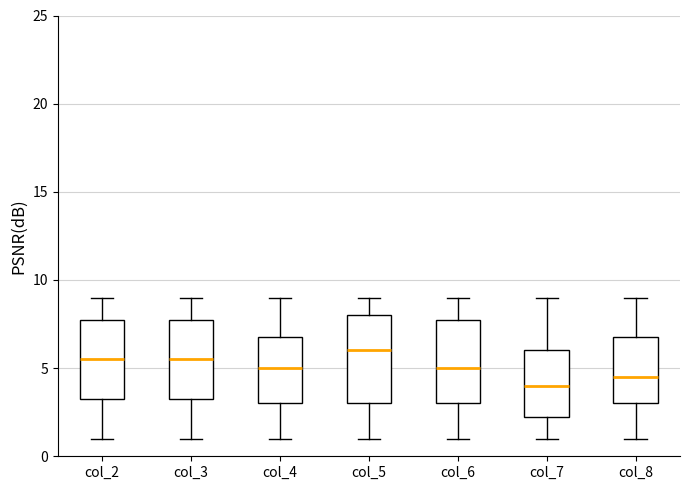

Where does the lower whisker of the box for col_2 end on the y-axis? The values are not printed on the chart, so give them approximately, as read against the axis.

1.0